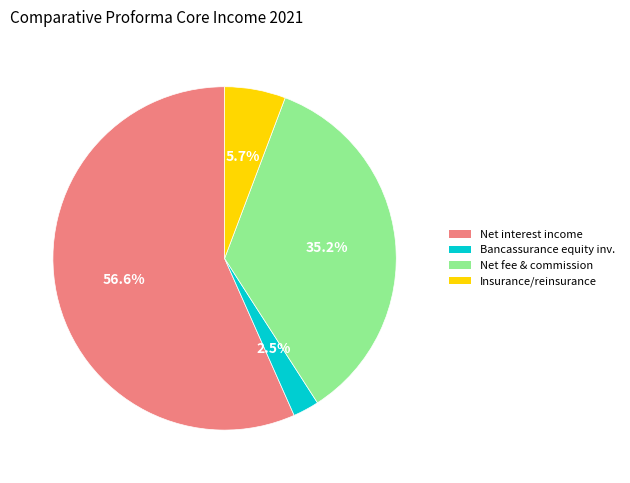

How many segments does this pie chart have?

4